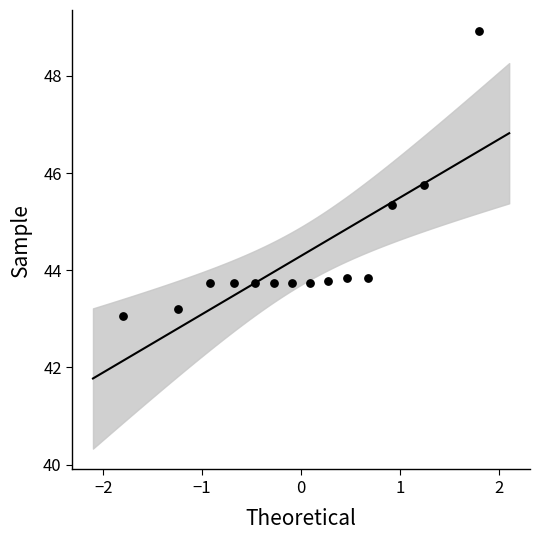

What Y value in the scatter plot is closest to 45?

45.3